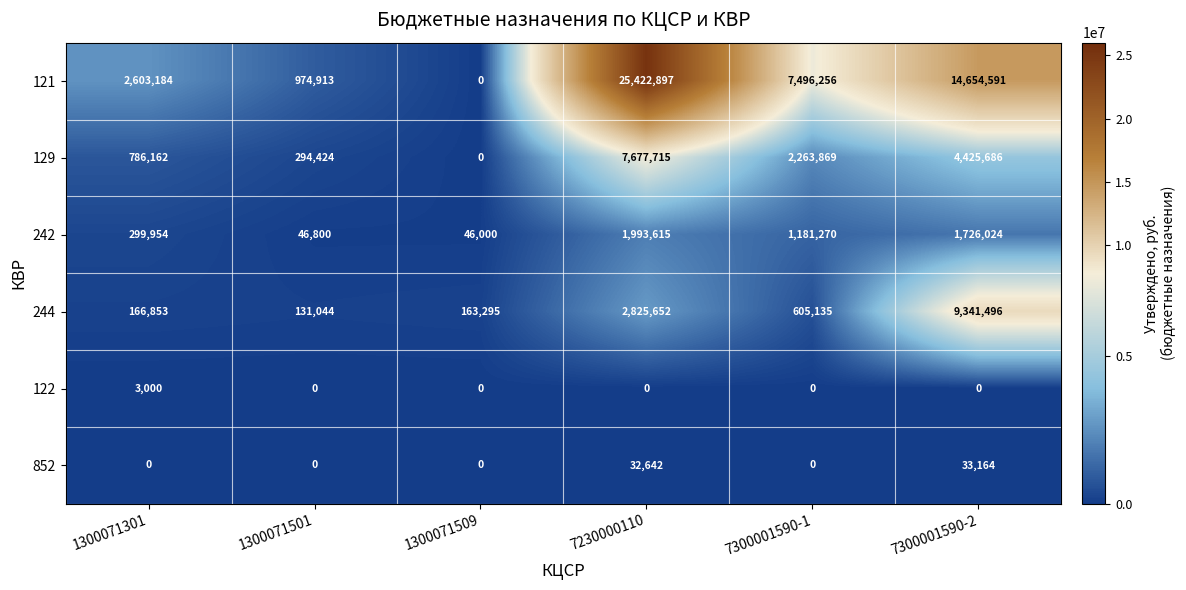

Which label corresponds to the largest value in the chart?

7230000110